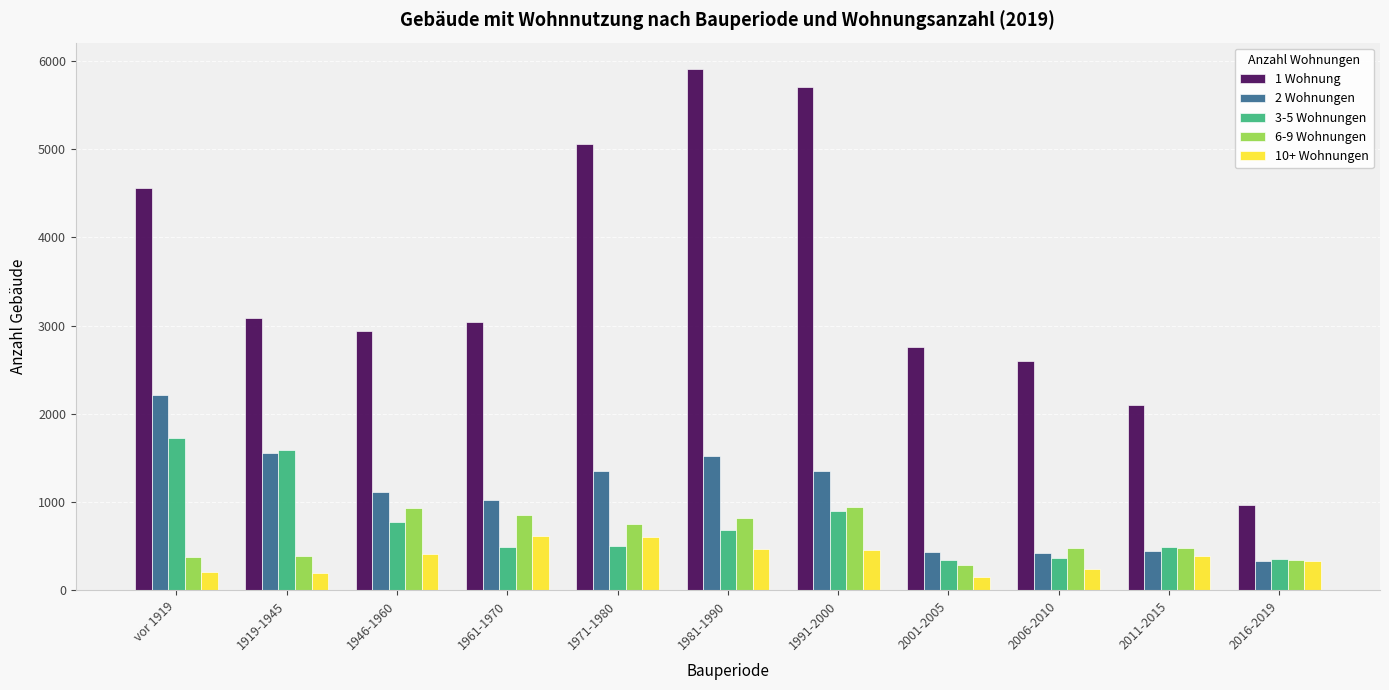

What is the approximate value of 6-9 Wohnungen at 2006-2010?

485